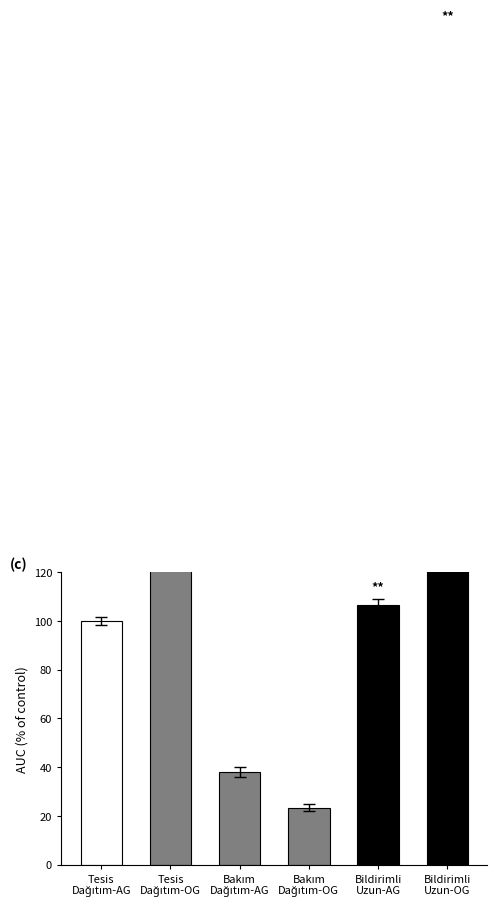

The chart shows a value of 340.7 at Bildirimli
Uzun-OG. True or false?

True